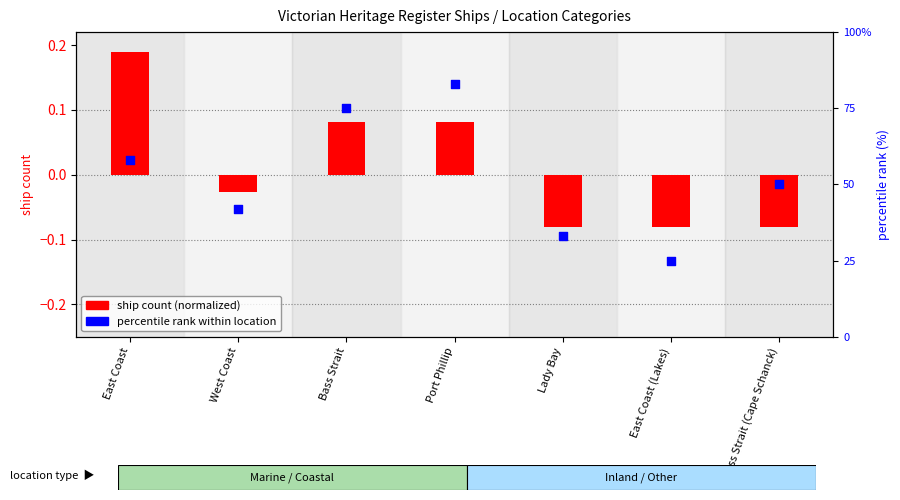

Is the value of percentile rank within location at Bass Strait greater than the value of ship count (normalized) at Port Phillip?

Yes